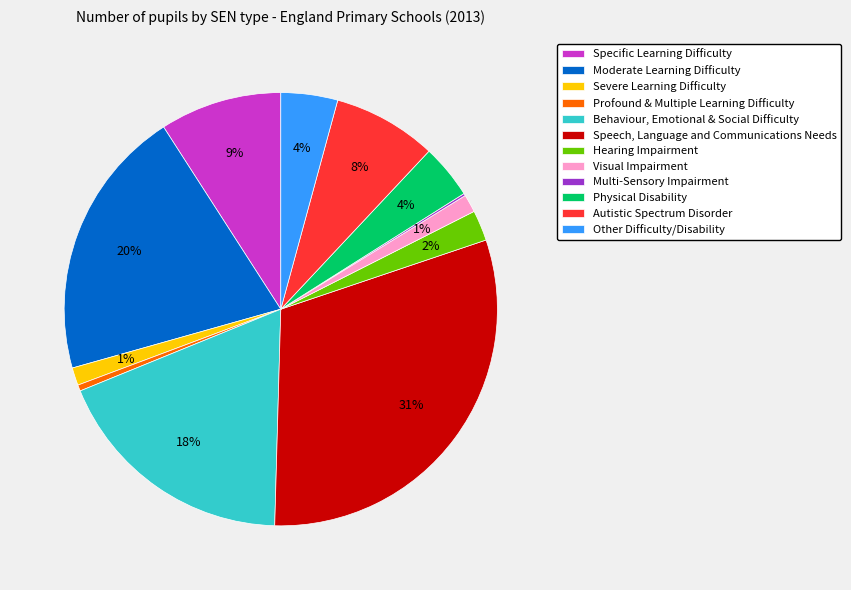

Do Hearing Impairment and Profound & Multiple Learning Difficulty together represent more than half of the pie?

No